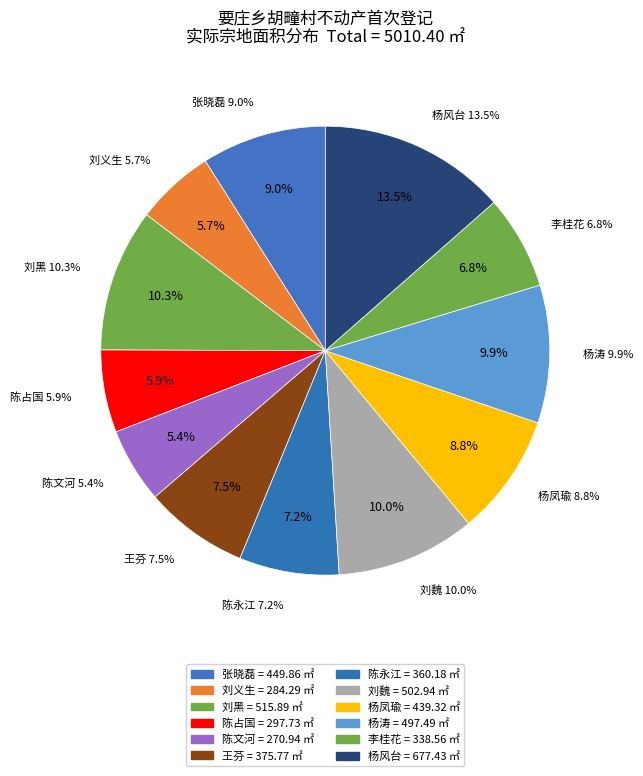

Count the number of slices in the pie.

12